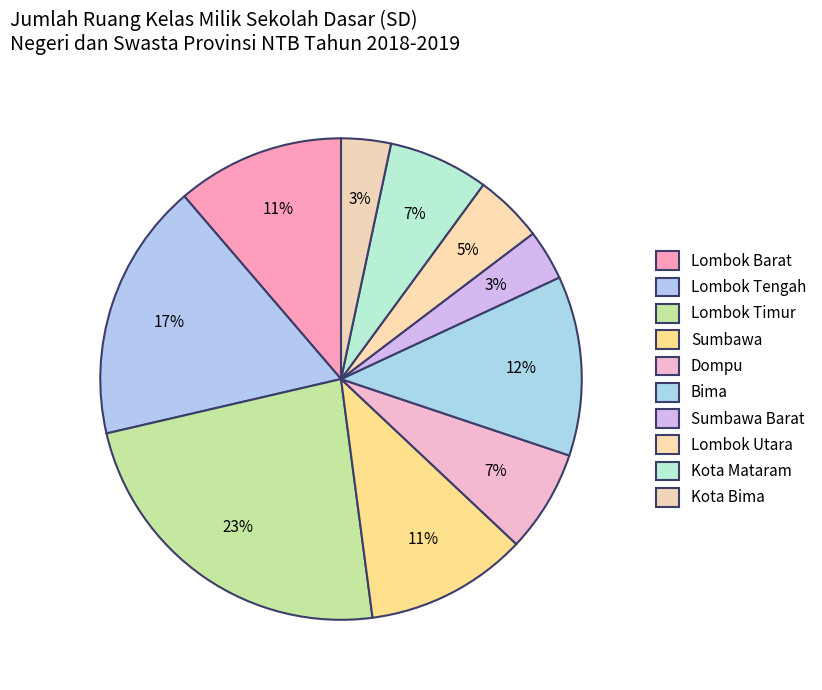

Count the number of slices in the pie.

10